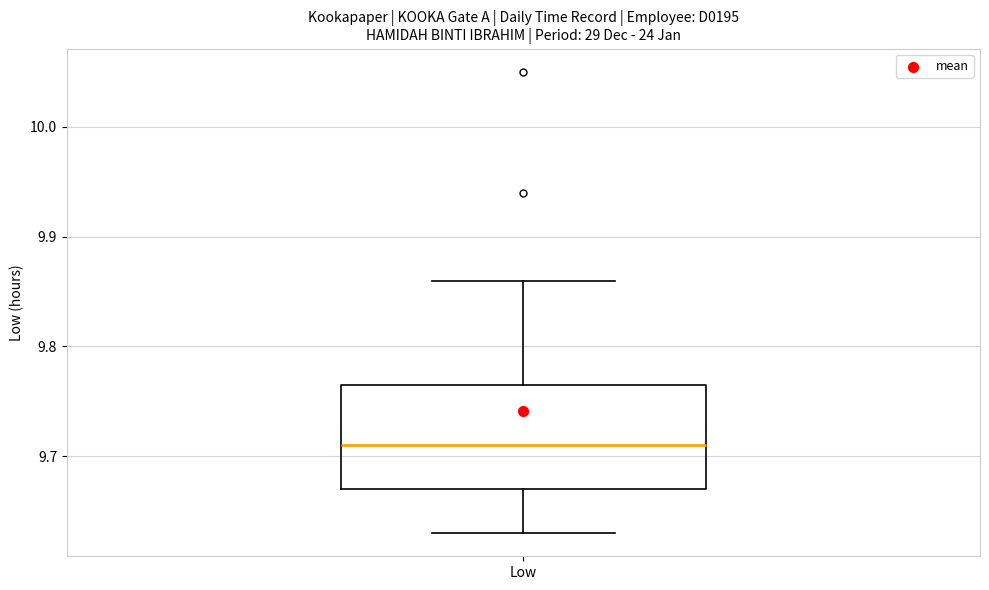

Read this box plot against the y-axis: the position of the median line, the range covered by the box, and the ends of both whiskers. The values are not printed on the chart, so give them approximately, as read against the axis.

median 9.71, box 9.67 to 9.77, whiskers 9.63 to 9.86